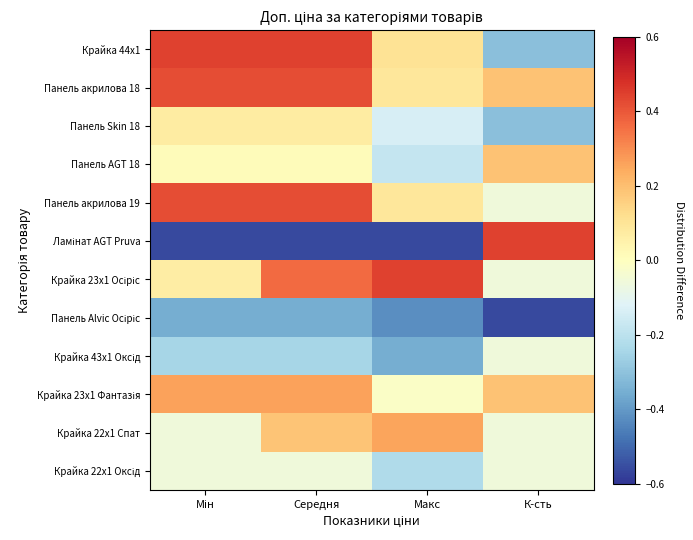

What is the spread (max minus min) of values at Макс?

1.0